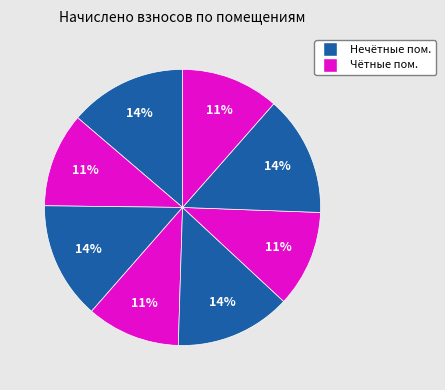

Count the number of slices in the pie.

8